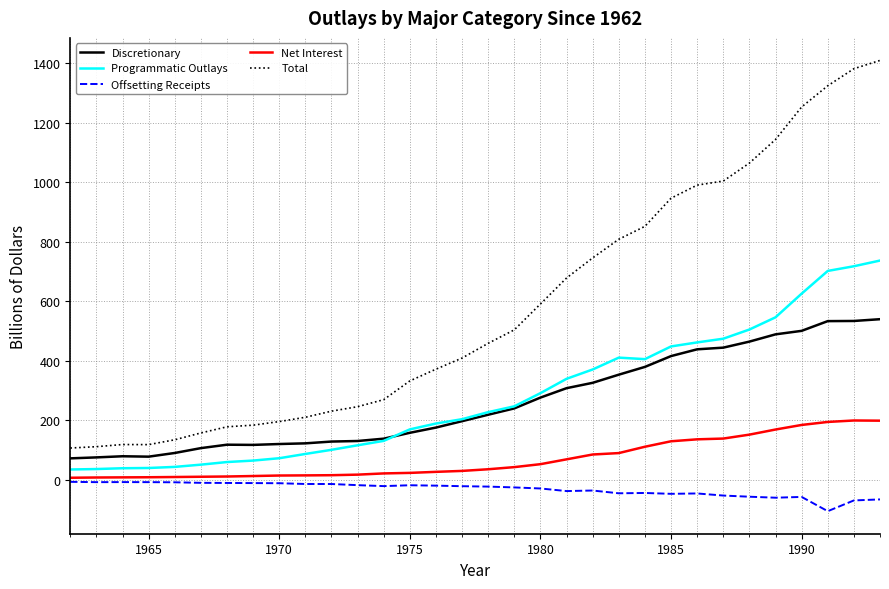

How many values in the Total series exceed 458?

16